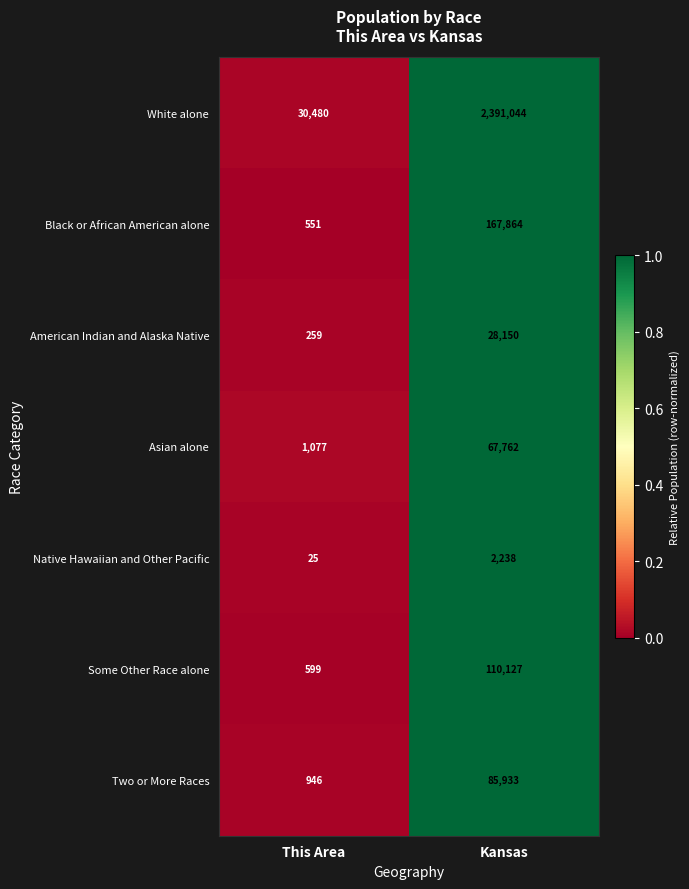

Which label corresponds to the largest value in the chart?

Kansas